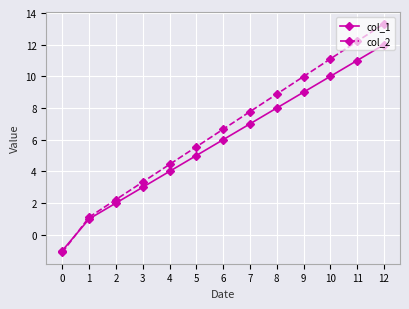

How many times do col_2 and col_1 cross each other?

1